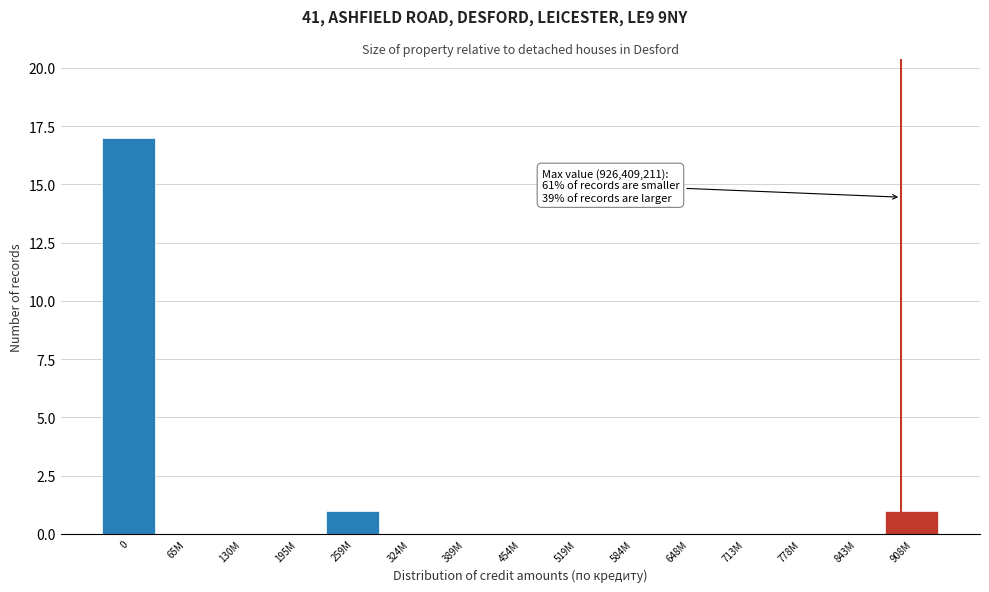

Reading left to right, what are all the values shown in this chart?

0=17	65M=0	130M=0	195M=0	259M=1	324M=0	389M=0	454M=0	519M=0	584M=0	648M=0	713M=0	778M=0	843M=0	908M=1